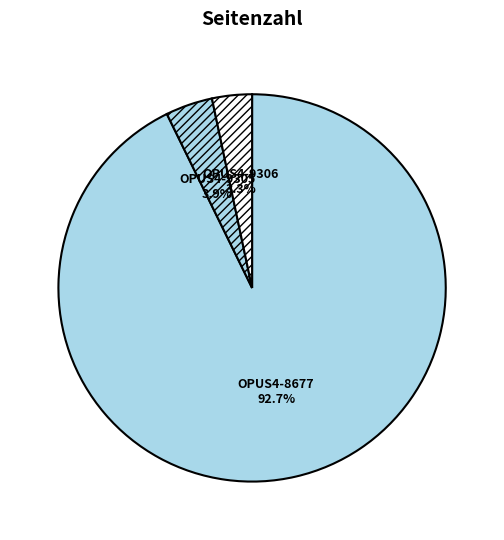

Count the number of slices in the pie.

3